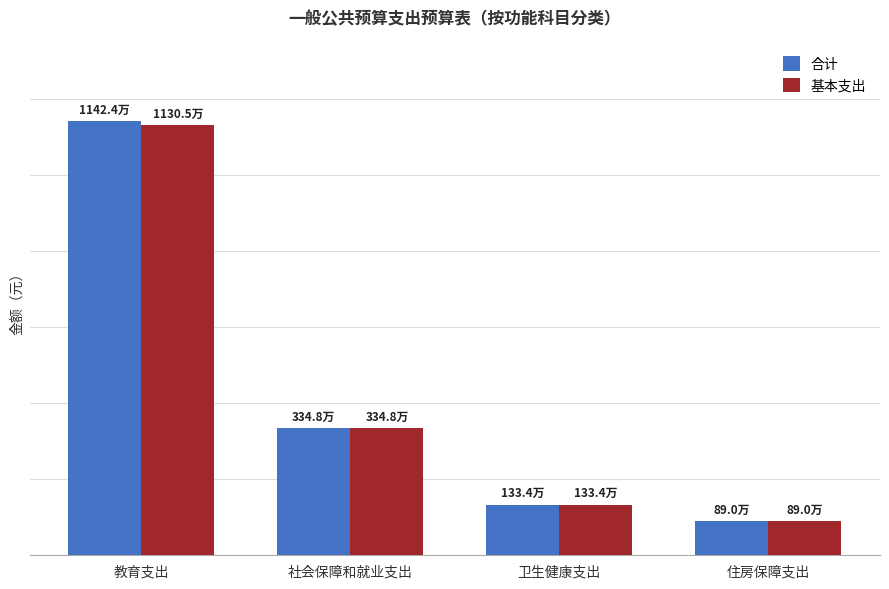

What are all the series names shown in the legend?

合计, 基本支出